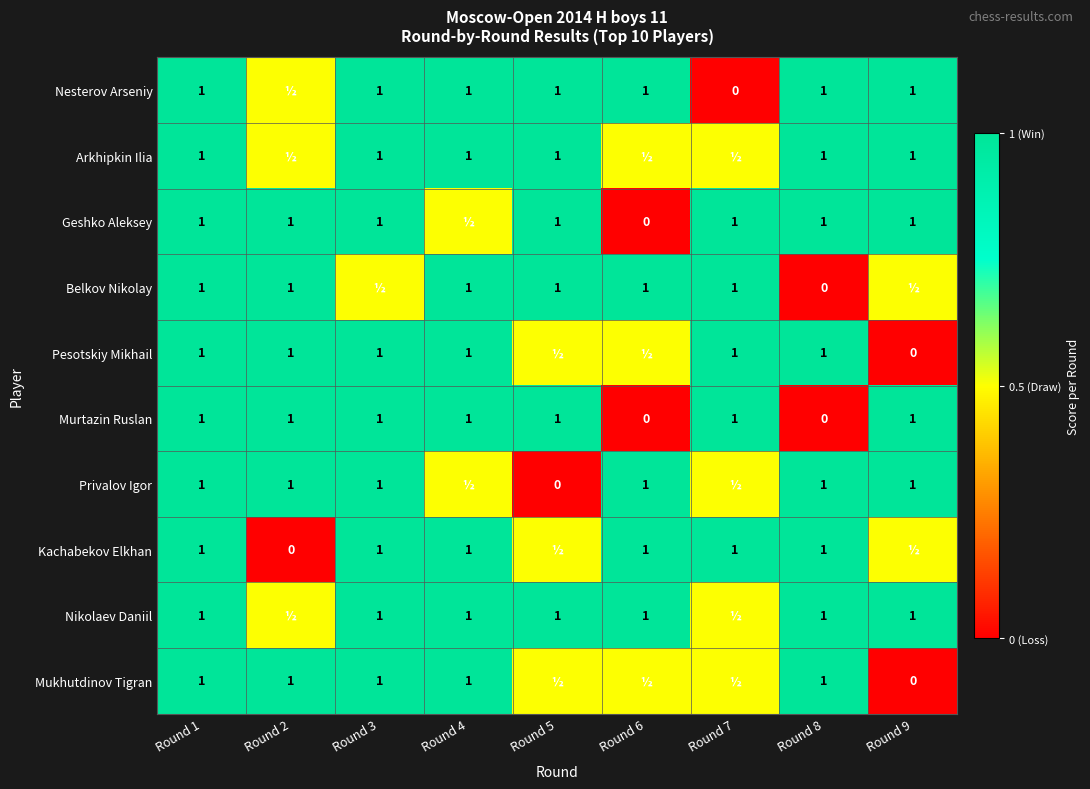

Is it true that Geshko Aleksey equals 1.4 at Round 1?

False